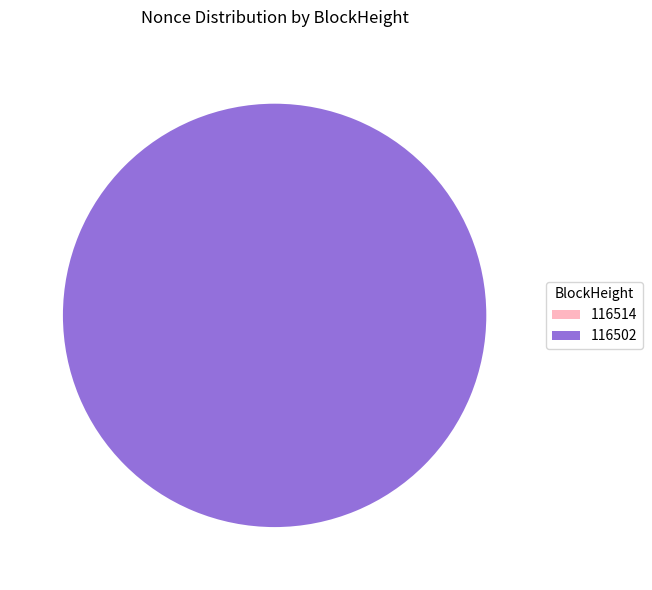

True or false: 116514 accounts for 12% of the total.

False